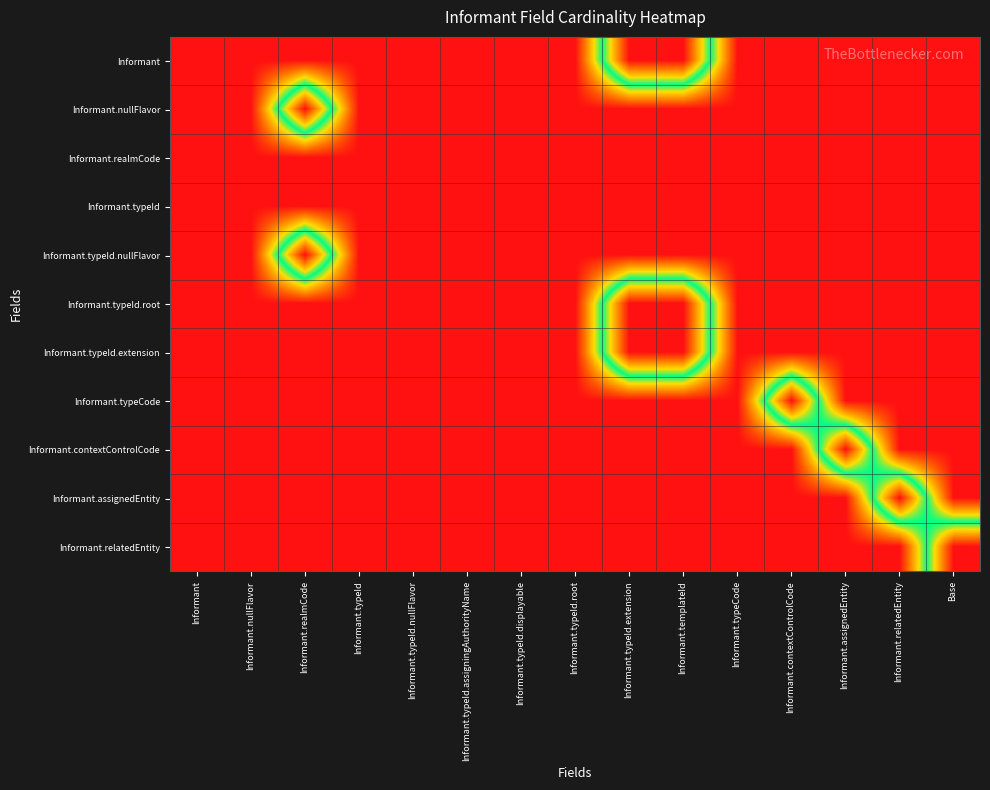

Reading left to right, what are all the values shown in this chart?

Informant: Informant=0	Informant.nullFlavor=0	Informant.realmCode=0	Informant.typeId=0	Informant.typeId.nullFlavor=0	Informant.typeId.assigningAuthorityName=0	Informant.typeId.displayable=0	Informant.typeId.root=0	Informant.typeId.extension=1	Informant.templateId=1	Informant.typeCode=0	Informant.contextControlCode=0	Informant.assignedEntity=0	Informant.relatedEntity=0	Base=0
Informant.nullFlavor: Informant=0	Informant.nullFlavor=0	Informant.realmCode=1	Informant.typeId=0	Informant.typeId.nullFlavor=0	Informant.typeId.assigningAuthorityName=0	Informant.typeId.displayable=0	Informant.typeId.root=0	Informant.typeId.extension=0	Informant.templateId=0	Informant.typeCode=0	Informant.contextControlCode=0	Informant.assignedEntity=0	Informant.relatedEntity=0	Base=0
Informant.realmCode: Informant=0	Informant.nullFlavor=0	Informant.realmCode=0	Informant.typeId=0	Informant.typeId.nullFlavor=0	Informant.typeId.assigningAuthorityName=0	Informant.typeId.displayable=0	Informant.typeId.root=0	Informant.typeId.extension=0	Informant.templateId=0	Informant.typeCode=0	Informant.contextControlCode=0	Informant.assignedEntity=0	Informant.relatedEntity=0	Base=0
Informant.typeId: Informant=0	Informant.nullFlavor=0	Informant.realmCode=0	Informant.typeId=0	Informant.typeId.nullFlavor=0	Informant.typeId.assigningAuthorityName=0	Informant.typeId.displayable=0	Informant.typeId.root=0	Informant.typeId.extension=0	Informant.templateId=0	Informant.typeCode=0	Informant.contextControlCode=0	Informant.assignedEntity=0	Informant.relatedEntity=0	Base=0
Informant.typeId.nullFlavor: Informant=0	Informant.nullFlavor=0	Informant.realmCode=1	Informant.typeId=0	Informant.typeId.nullFlavor=0	Informant.typeId.assigningAuthorityName=0	Informant.typeId.displayable=0	Informant.typeId.root=0	Informant.typeId.extension=0	Informant.templateId=0	Informant.typeCode=0	Informant.contextControlCode=0	Informant.assignedEntity=0	Informant.relatedEntity=0	Base=0
Informant.typeId.root: Informant=0	Informant.nullFlavor=0	Informant.realmCode=0	Informant.typeId=0	Informant.typeId.nullFlavor=0	Informant.typeId.assigningAuthorityName=0	Informant.typeId.displayable=0	Informant.typeId.root=0	Informant.typeId.extension=1	Informant.templateId=1	Informant.typeCode=0	Informant.contextControlCode=0	Informant.assignedEntity=0	Informant.relatedEntity=0	Base=0
Informant.typeId.extension: Informant=0	Informant.nullFlavor=0	Informant.realmCode=0	Informant.typeId=0	Informant.typeId.nullFlavor=0	Informant.typeId.assigningAuthorityName=0	Informant.typeId.displayable=0	Informant.typeId.root=0	Informant.typeId.extension=1	Informant.templateId=1	Informant.typeCode=0	Informant.contextControlCode=0	Informant.assignedEntity=0	Informant.relatedEntity=0	Base=0
Informant.typeCode: Informant=0	Informant.nullFlavor=0	Informant.realmCode=0	Informant.typeId=0	Informant.typeId.nullFlavor=0	Informant.typeId.assigningAuthorityName=0	Informant.typeId.displayable=0	Informant.typeId.root=0	Informant.typeId.extension=0	Informant.templateId=0	Informant.typeCode=0	Informant.contextControlCode=1	Informant.assignedEntity=0	Informant.relatedEntity=0	Base=0
Informant.contextControlCode: Informant=0	Informant.nullFlavor=0	Informant.realmCode=0	Informant.typeId=0	Informant.typeId.nullFlavor=0	Informant.typeId.assigningAuthorityName=0	Informant.typeId.displayable=0	Informant.typeId.root=0	Informant.typeId.extension=0	Informant.templateId=0	Informant.typeCode=0	Informant.contextControlCode=0	Informant.assignedEntity=1	Informant.relatedEntity=0	Base=0
Informant.assignedEntity: Informant=0	Informant.nullFlavor=0	Informant.realmCode=0	Informant.typeId=0	Informant.typeId.nullFlavor=0	Informant.typeId.assigningAuthorityName=0	Informant.typeId.displayable=0	Informant.typeId.root=0	Informant.typeId.extension=0	Informant.templateId=0	Informant.typeCode=0	Informant.contextControlCode=0	Informant.assignedEntity=0	Informant.relatedEntity=1	Base=0
Informant.relatedEntity: Informant=0	Informant.nullFlavor=0	Informant.realmCode=0	Informant.typeId=0	Informant.typeId.nullFlavor=0	Informant.typeId.assigningAuthorityName=0	Informant.typeId.displayable=0	Informant.typeId.root=0	Informant.typeId.extension=0	Informant.templateId=0	Informant.typeCode=0	Informant.contextControlCode=0	Informant.assignedEntity=0	Informant.relatedEntity=0	Base=1